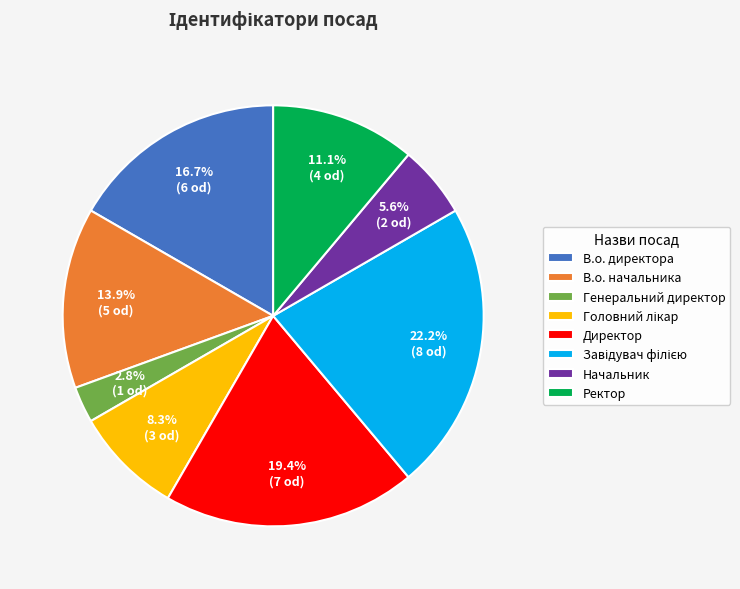

How many segments does this pie chart have?

8